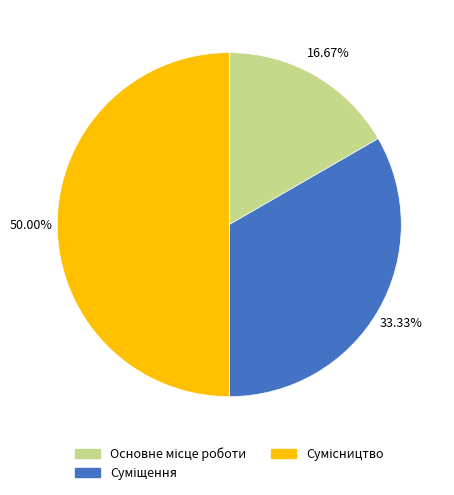

What percentage is the Сумісництво slice, to the nearest percent?

50%